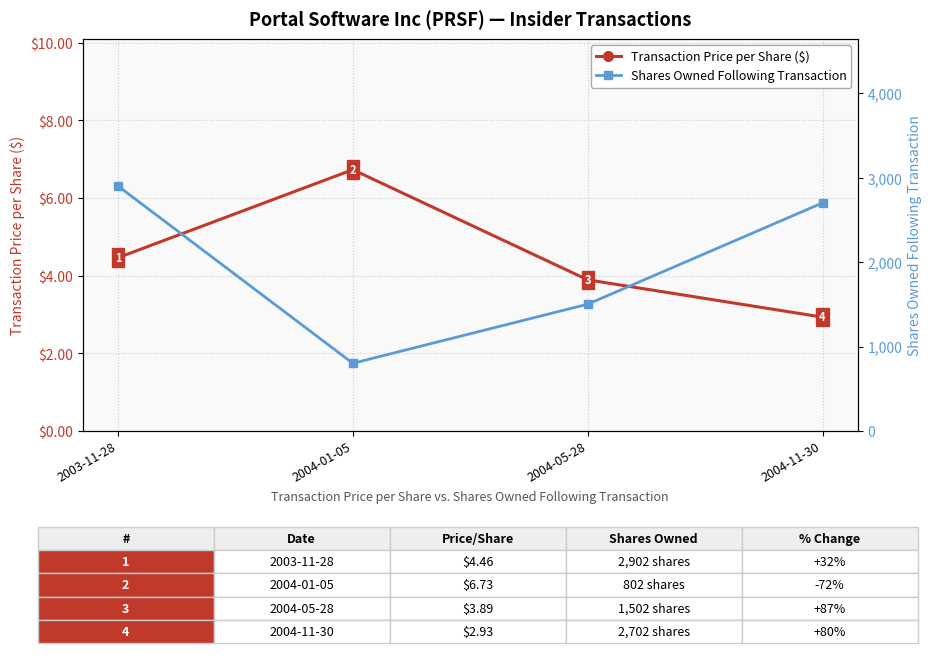

True or false: Transaction Price per Share ($) and Shares Owned Following Transaction cross at least once.

False